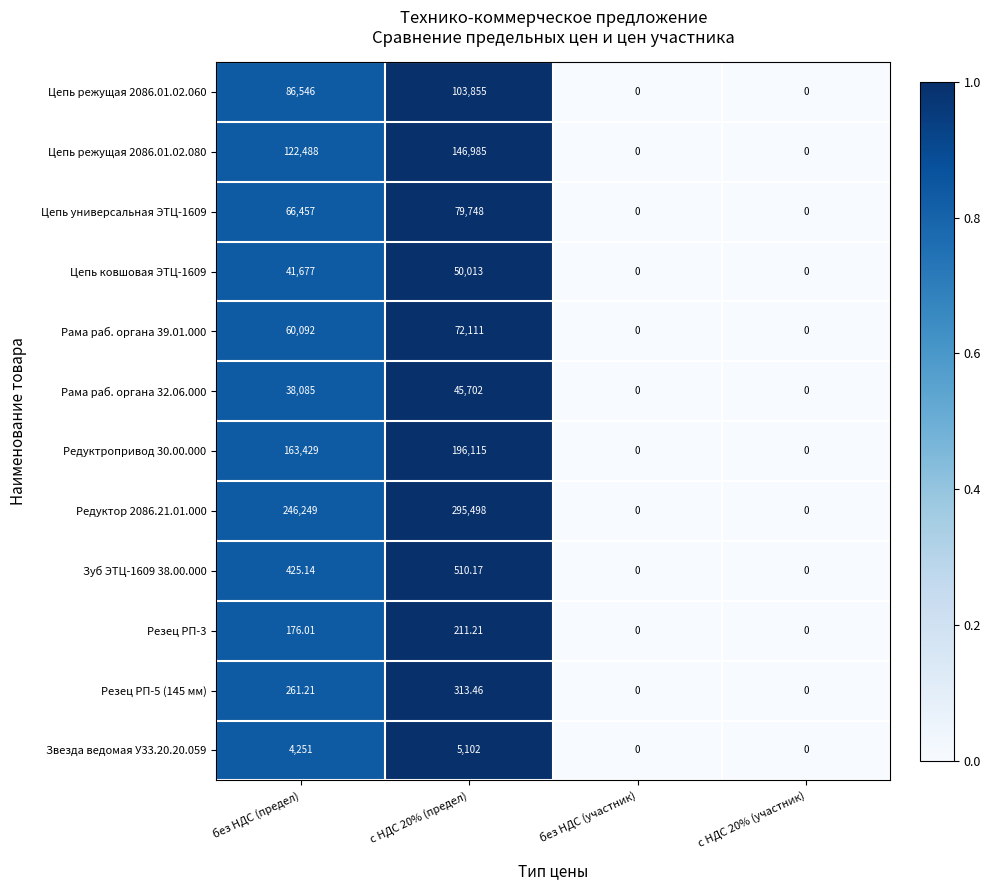

At which category is the sum across all series the highest?

с НДС 20% (предел)